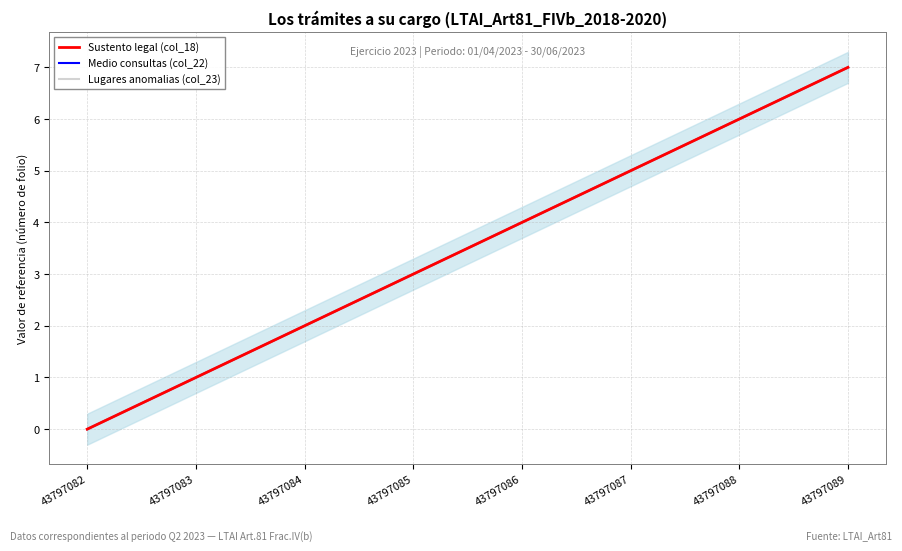

What is the difference between the maximum and minimum values in the Lugares anomalias (col_23) series?

7